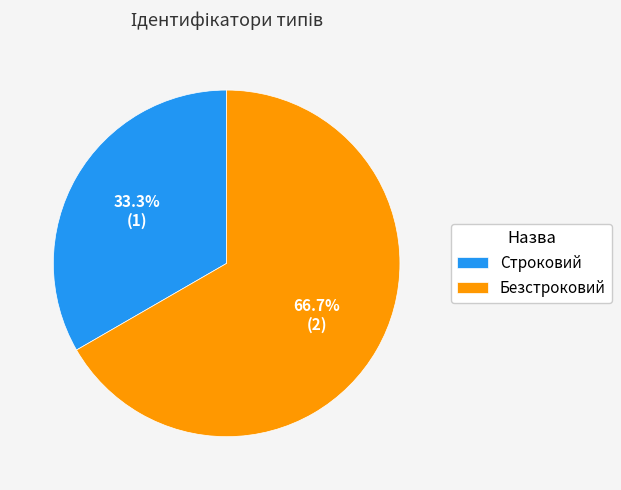

The Безстроковий slice represents 67% of the pie. True or false?

True